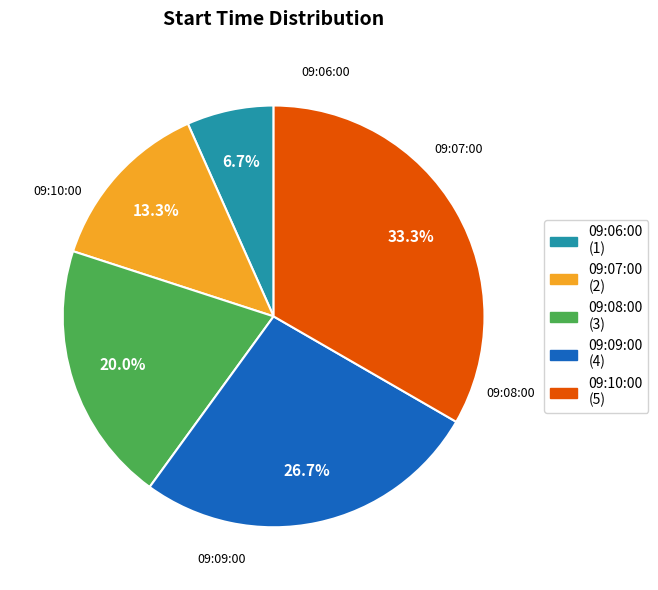

Is it true that 09:10:00 is 33% of the pie?

True